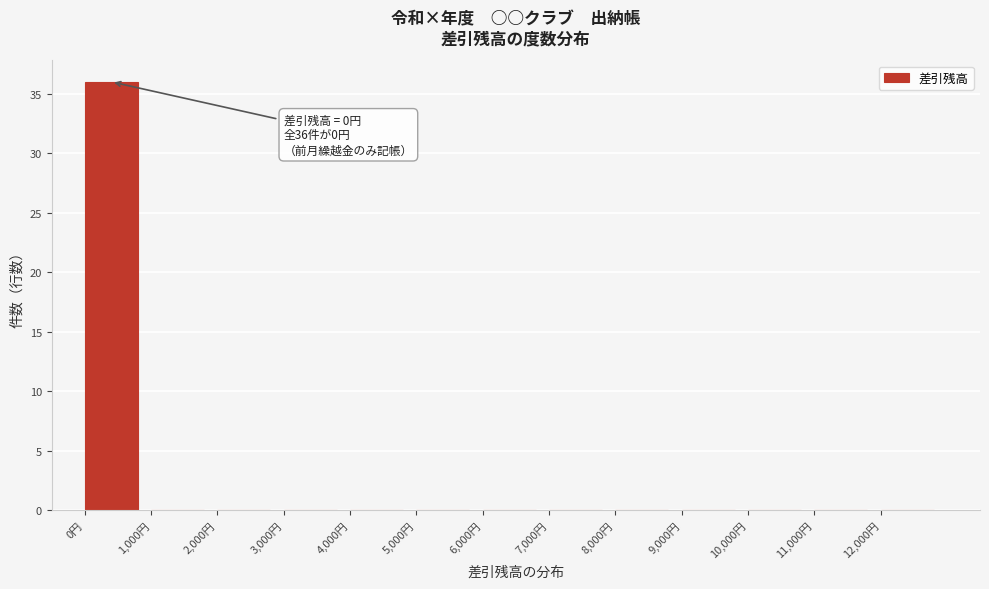

Reading left to right, what are all the values shown in this chart?

0円=36	1,000円=0	2,000円=0	3,000円=0	4,000円=0	5,000円=0	6,000円=0	7,000円=0	8,000円=0	9,000円=0	10,000円=0	11,000円=0	12,000円=0